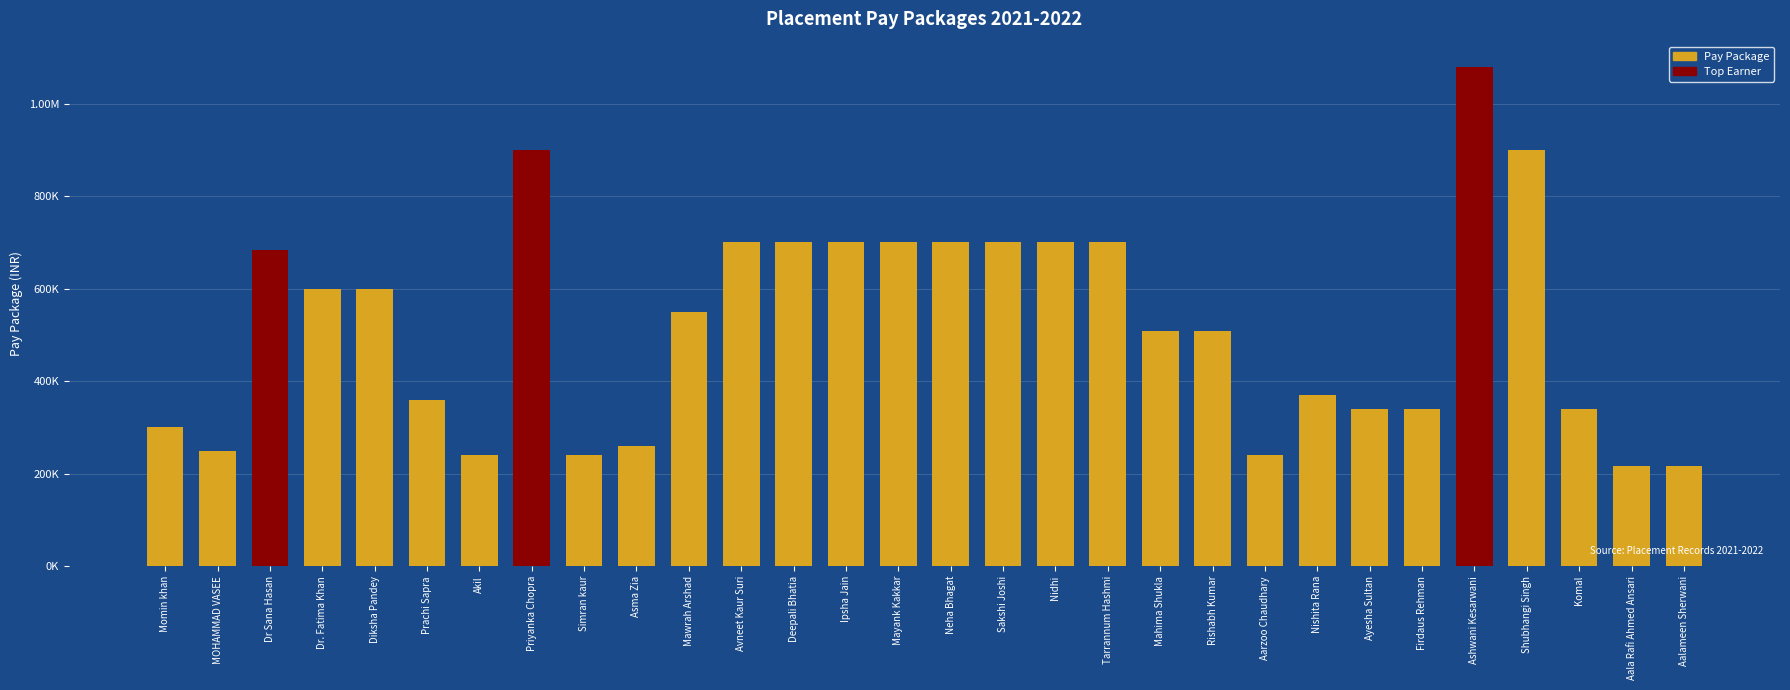

Does the chart contain any negative values?

No